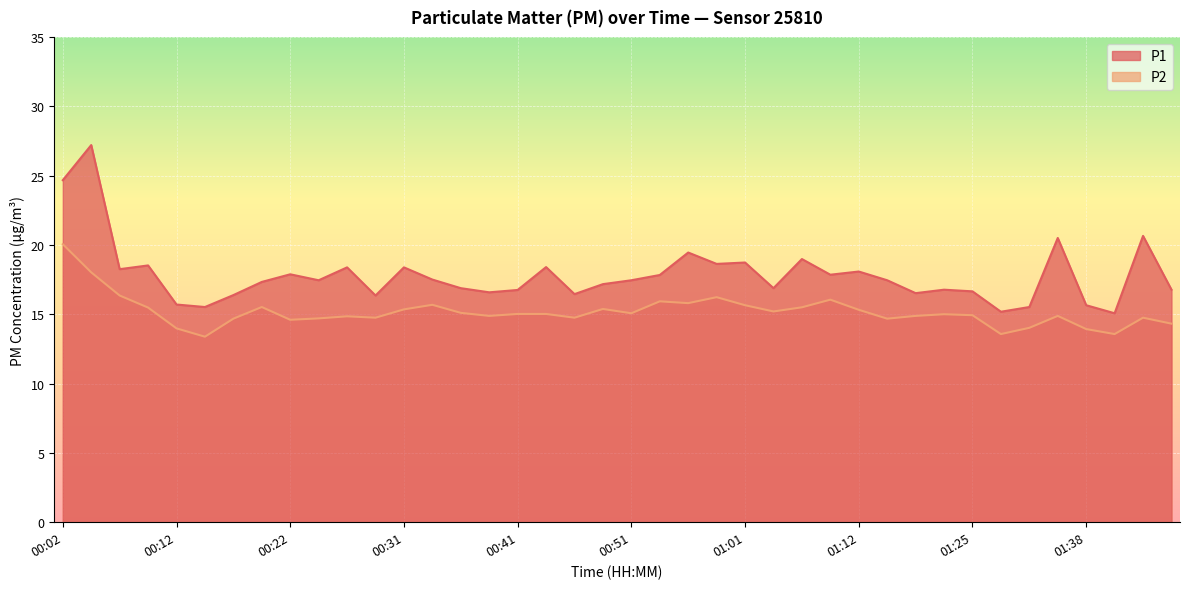

What is the difference between the maximum and minimum values in the P1 series?

12.1